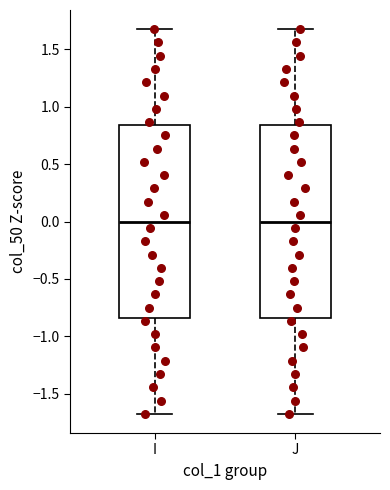

Where does the median line of the box for I sit on the y-axis? The values are not printed on the chart, so give them approximately, as read against the axis.

0.00